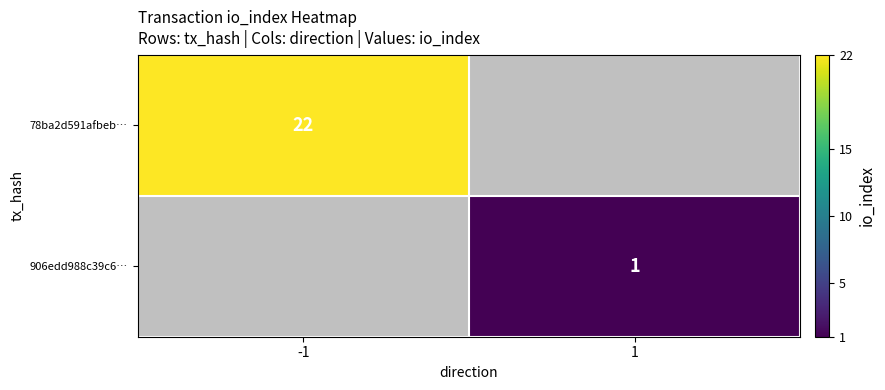

The 906edd988c39c6… series shows 1 at 1. True or false?

True